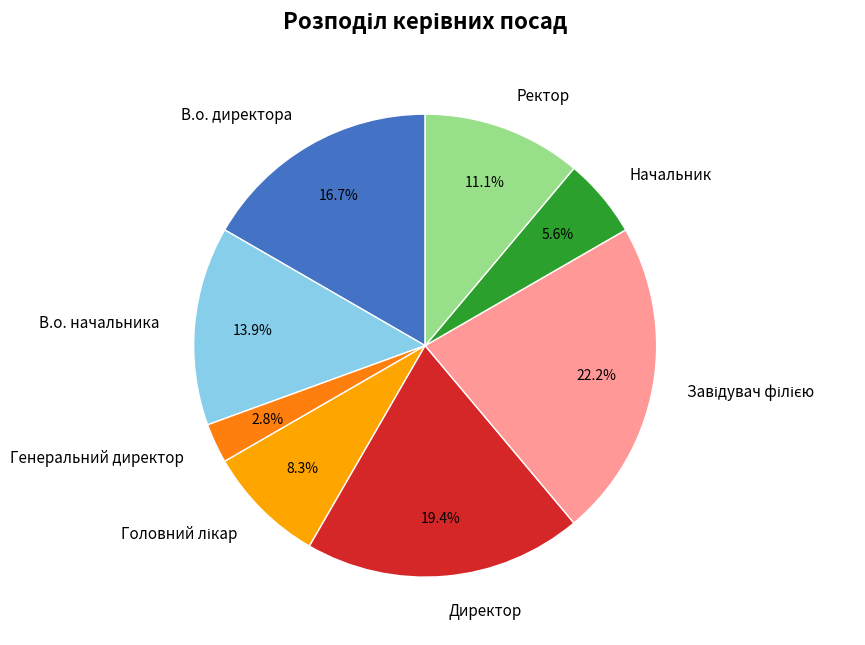

Is there a majority slice in this chart?

No